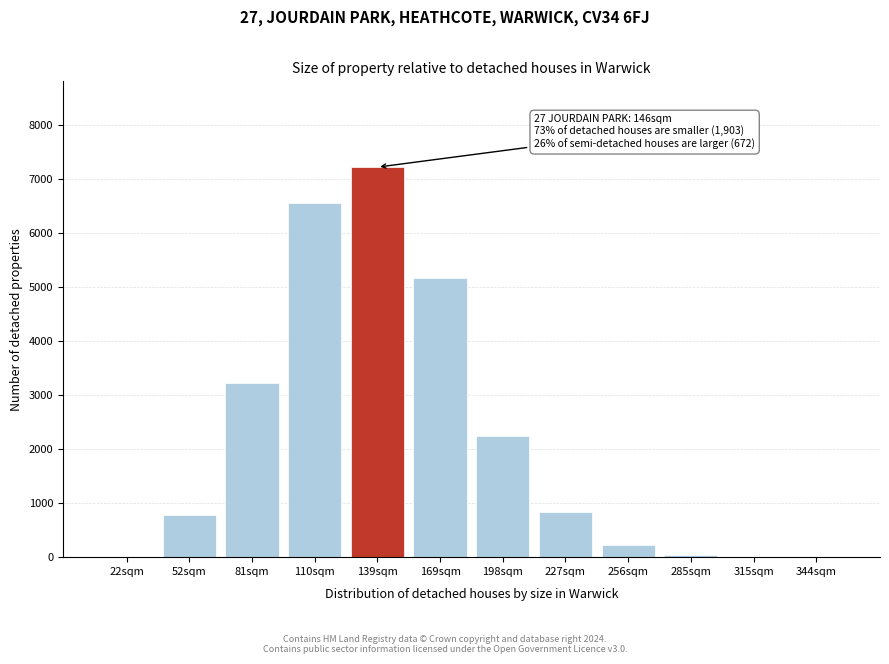

At which label is the value closest to 3611?

81sqm